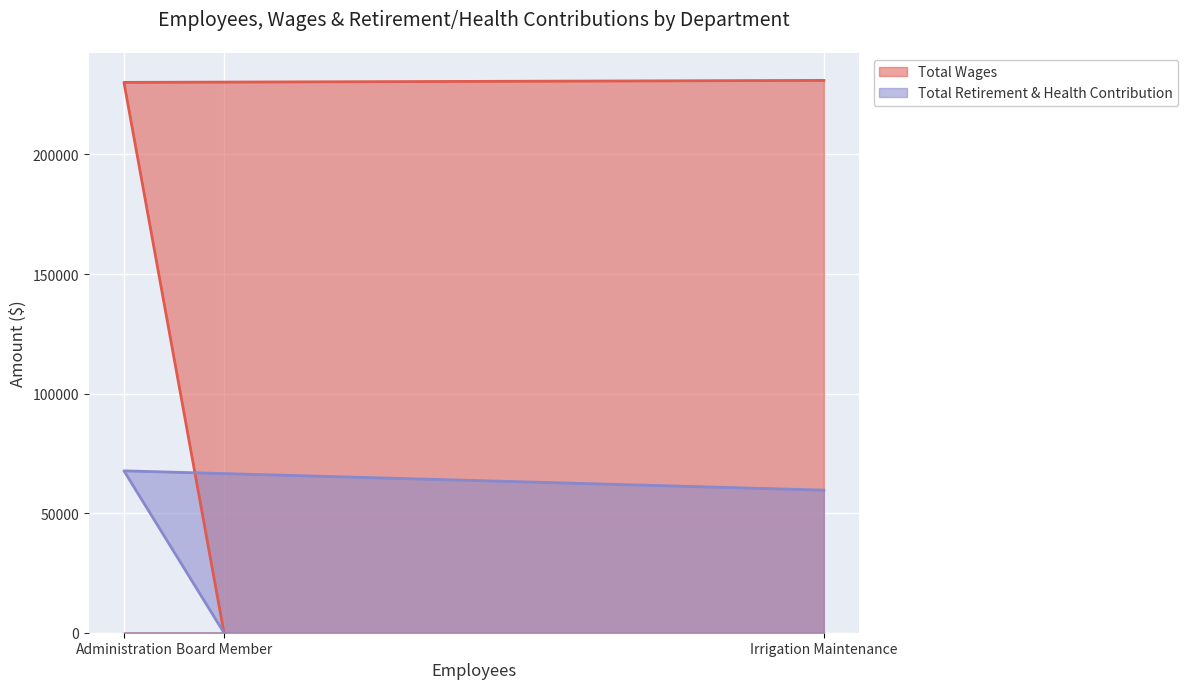

At which category is the sum across all series the highest?

Administration